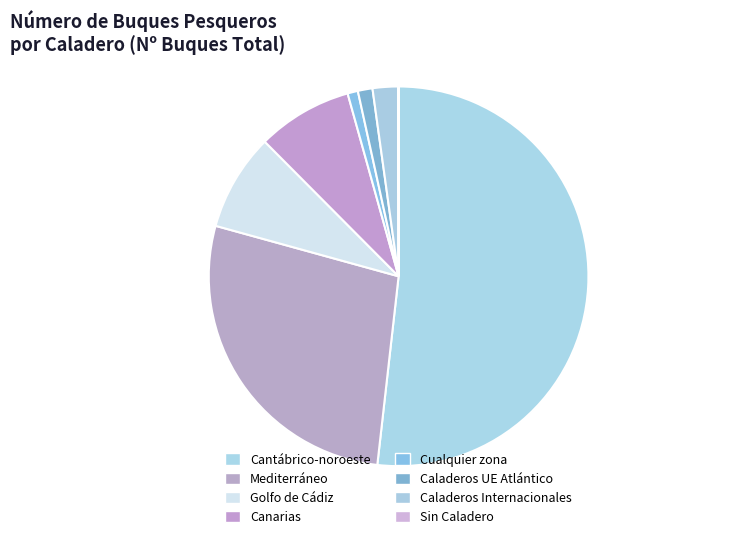

Is it true that Canarias is 1% of the pie?

False